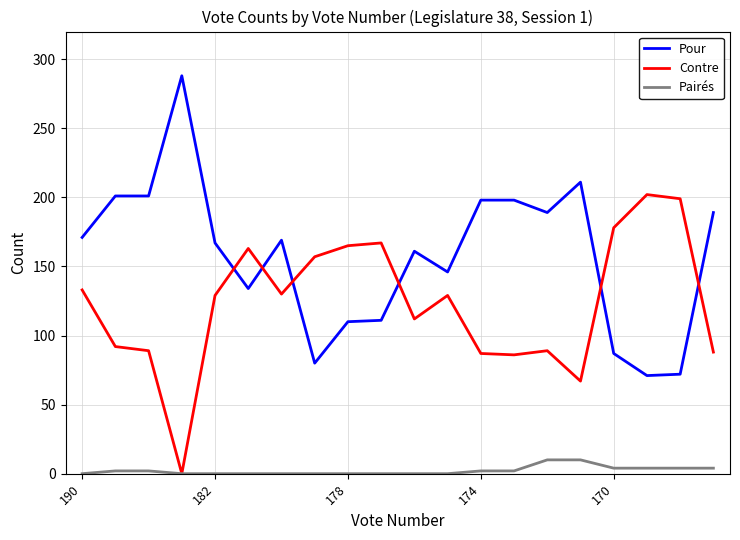

What is the highest value of the Contre series?

202